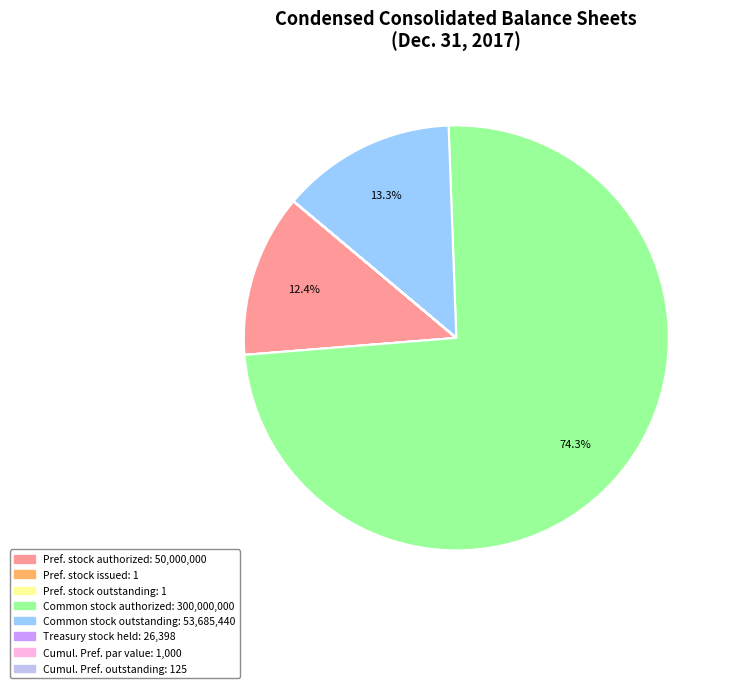

Does any single category account for the majority?

Yes